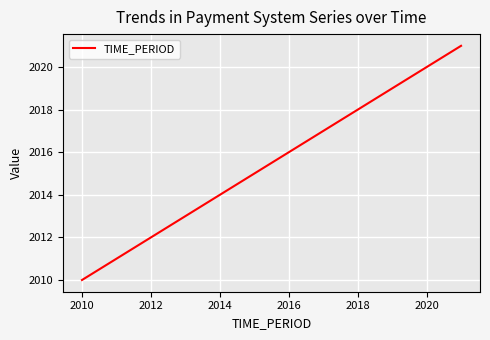

What is the maximum value shown in the chart?

2021